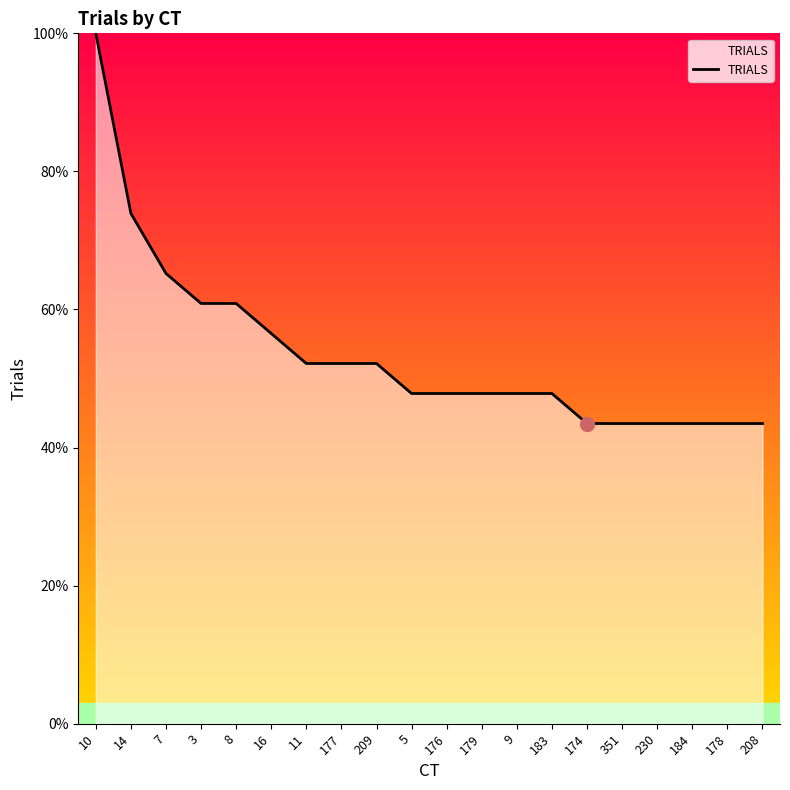

Is it true that the value at 351 is 43.5?

True